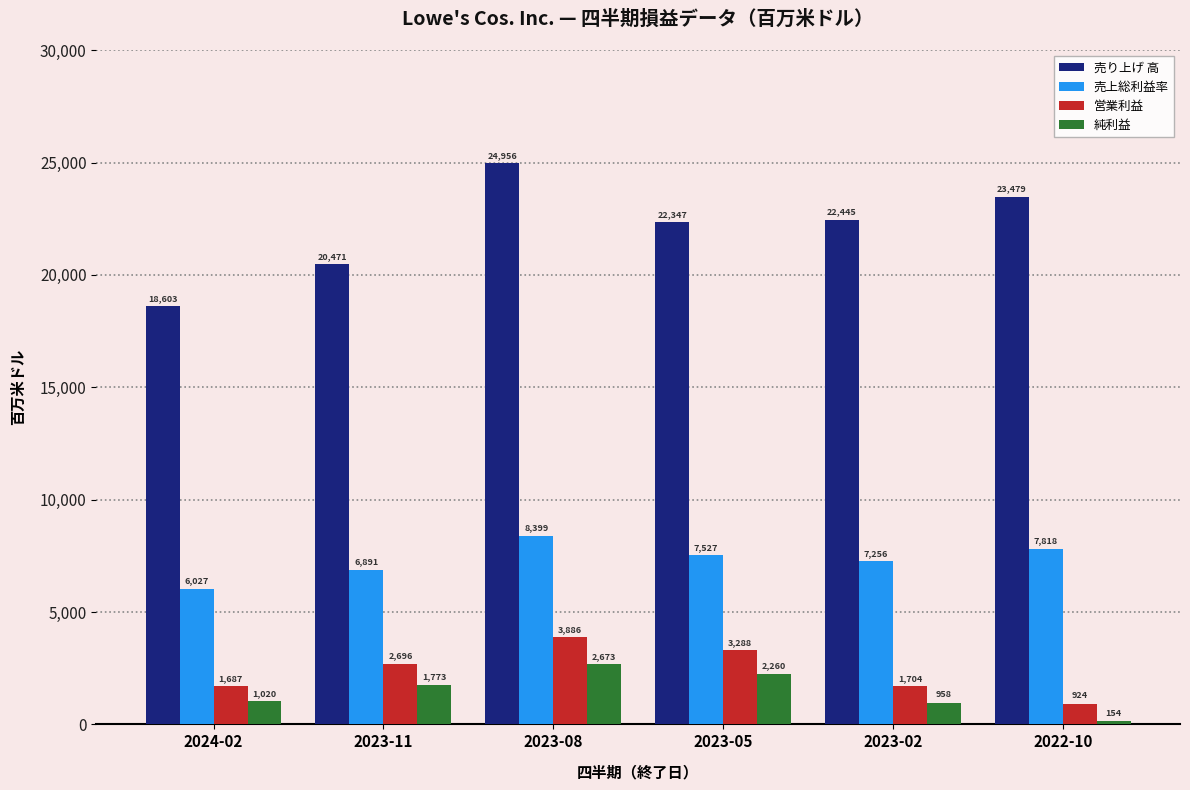

List the labels in order of 営業利益 value, largest first.

2023-08, 2023-05, 2023-11, 2023-02, 2024-02, 2022-10